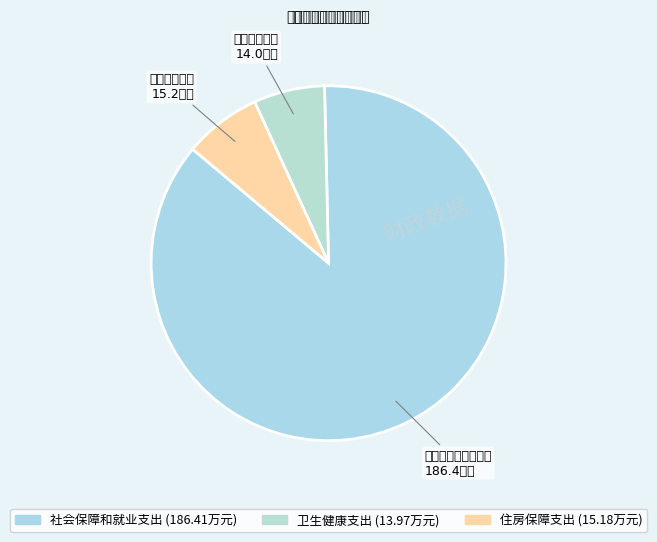

How many segments does this pie chart have?

3